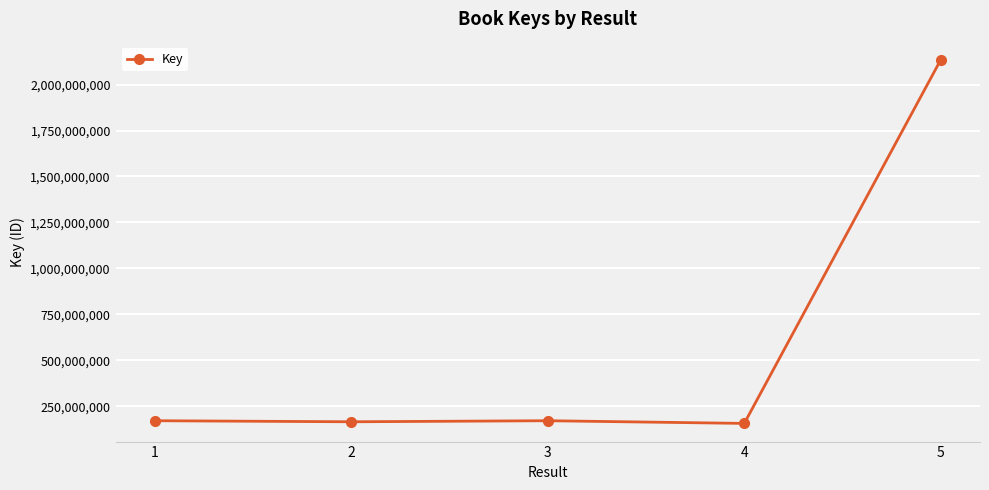

Does the chart display data point markers on the line(s)?

Yes